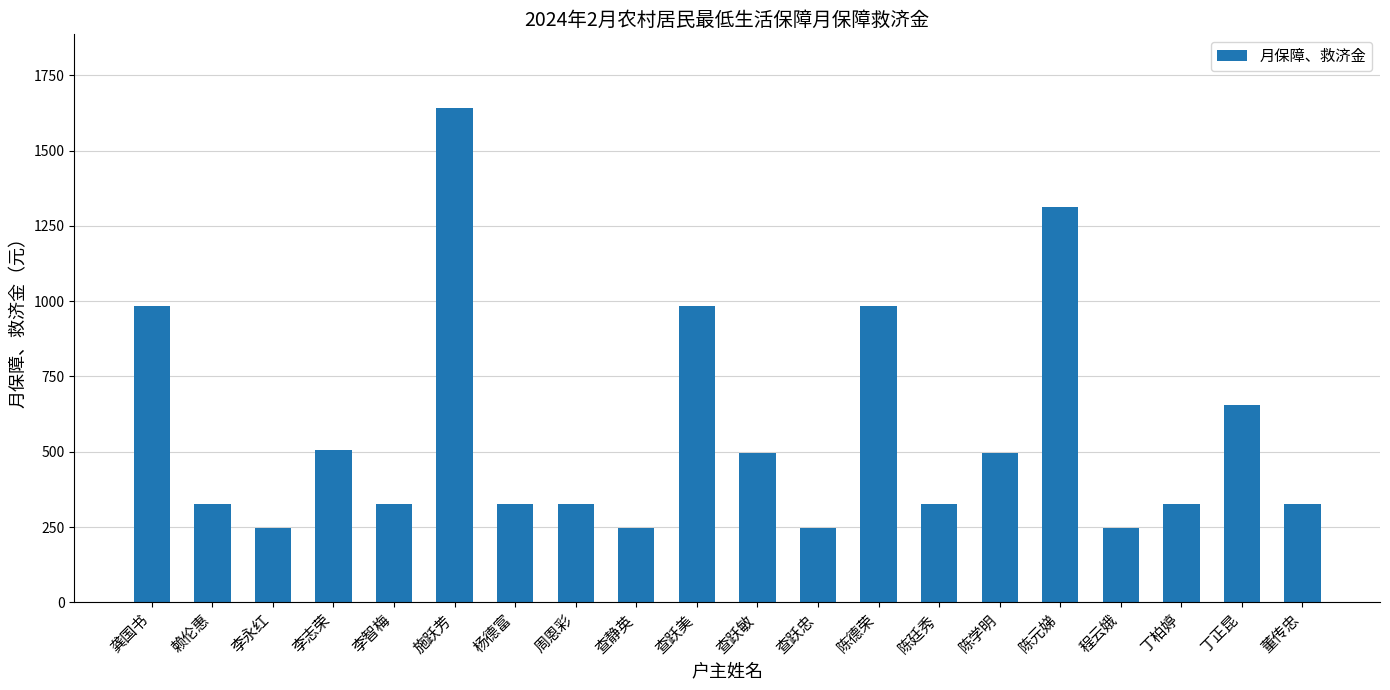

How many data points are less than 328?

4